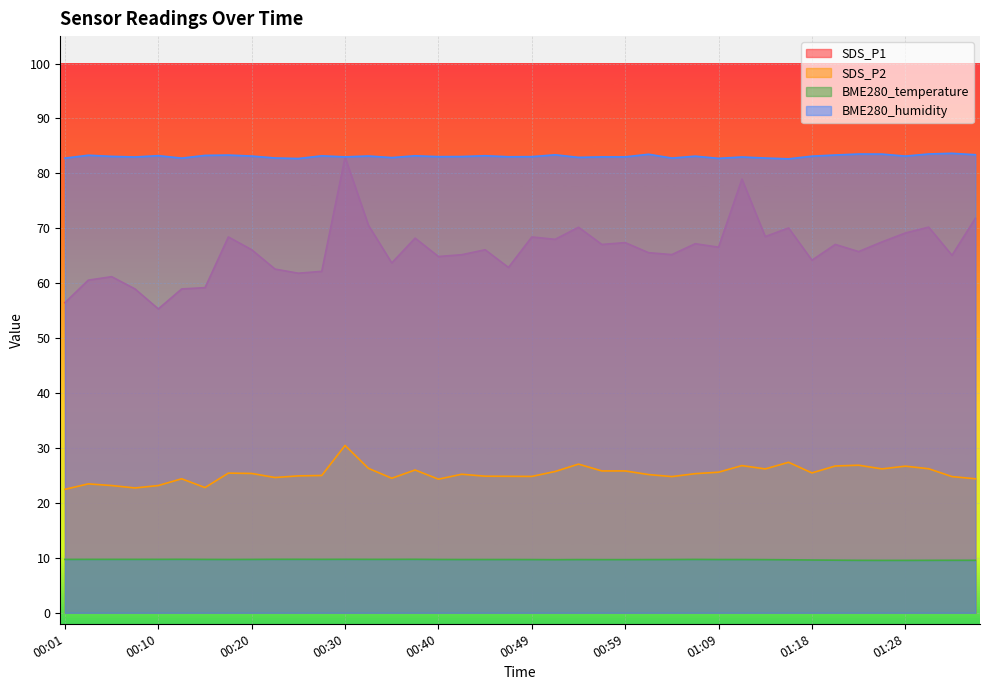

True or false: BME280_humidity has more than 2 interior local peaks.

True